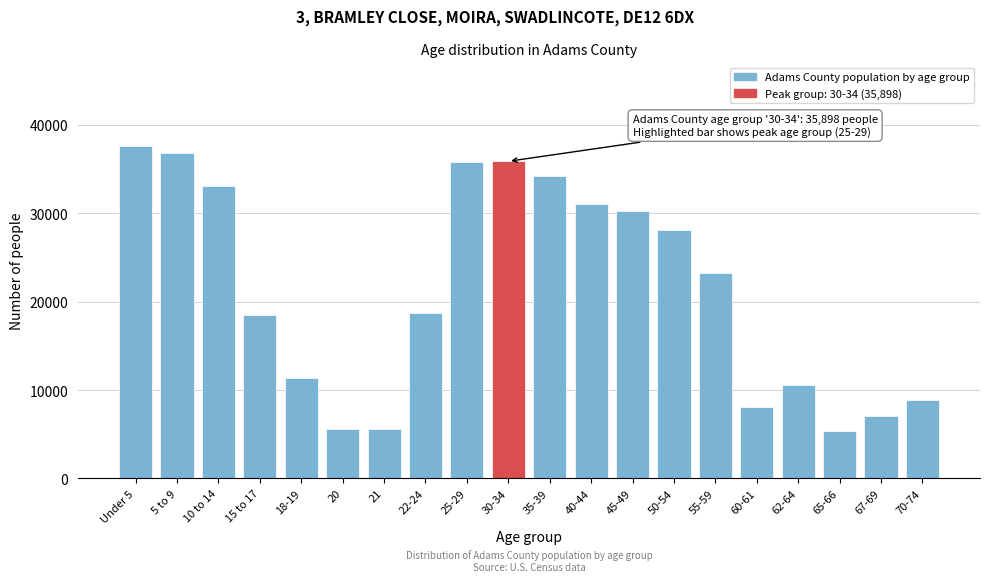

Where is the data nearest to the value 21537?

55-59